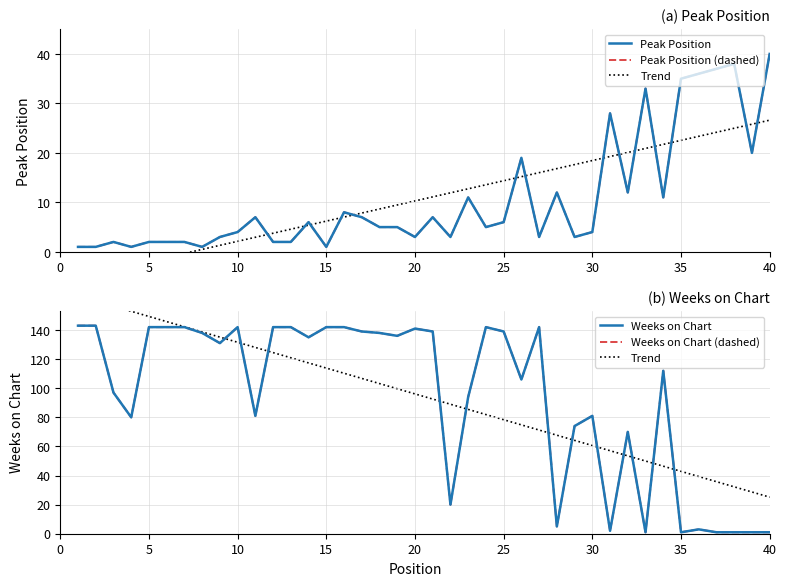

What is the value of the Peak Position (dashed) point at the 3rd from the left?

2.0